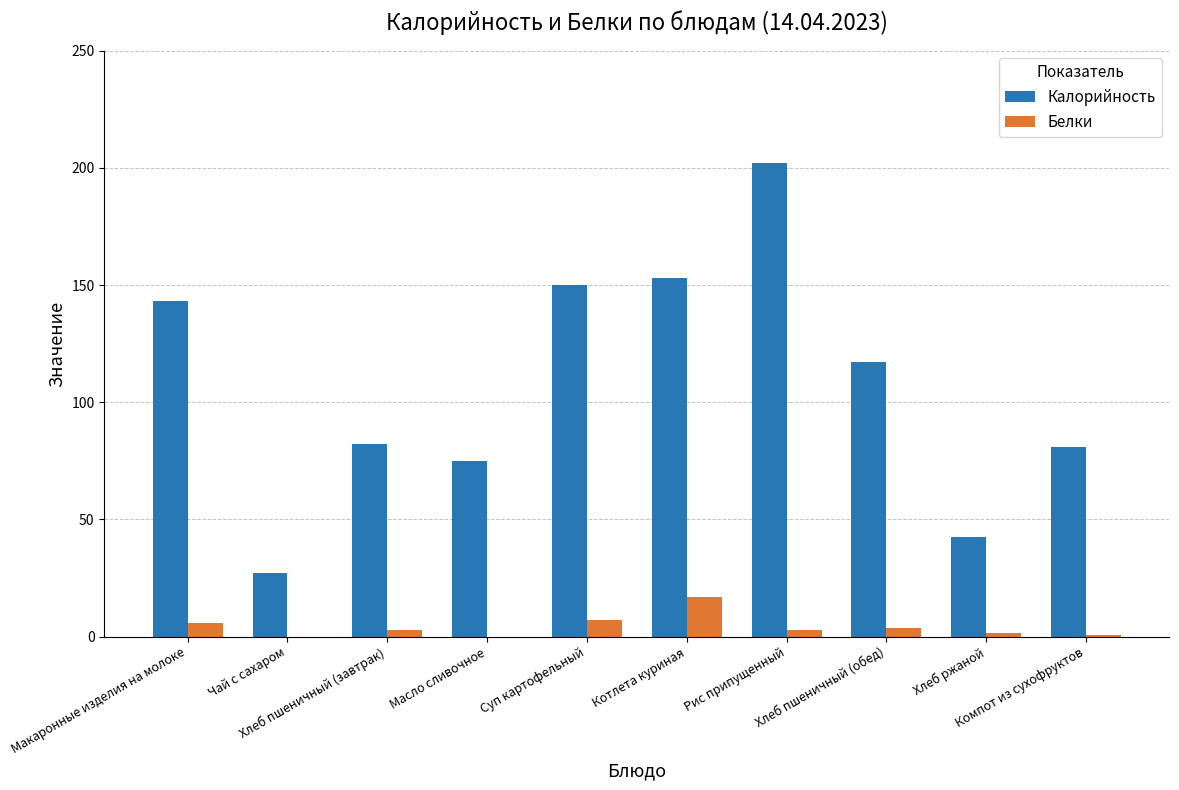

Which series has the largest total across all categories?

Калорийность